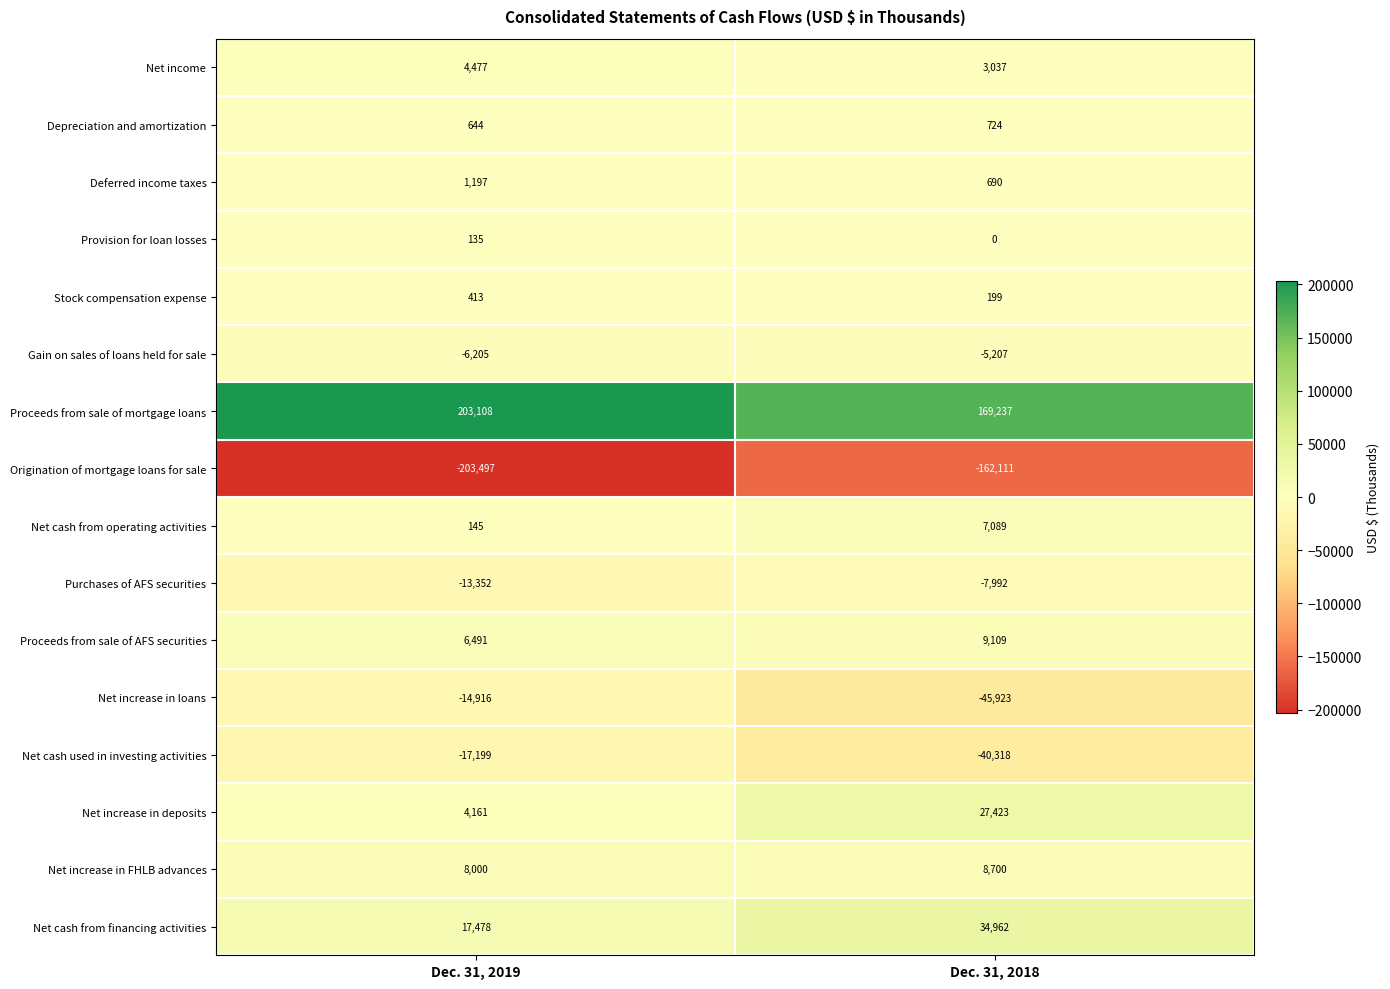

At which label is Net cash from operating activities closest to 3617?

Dec. 31, 2019